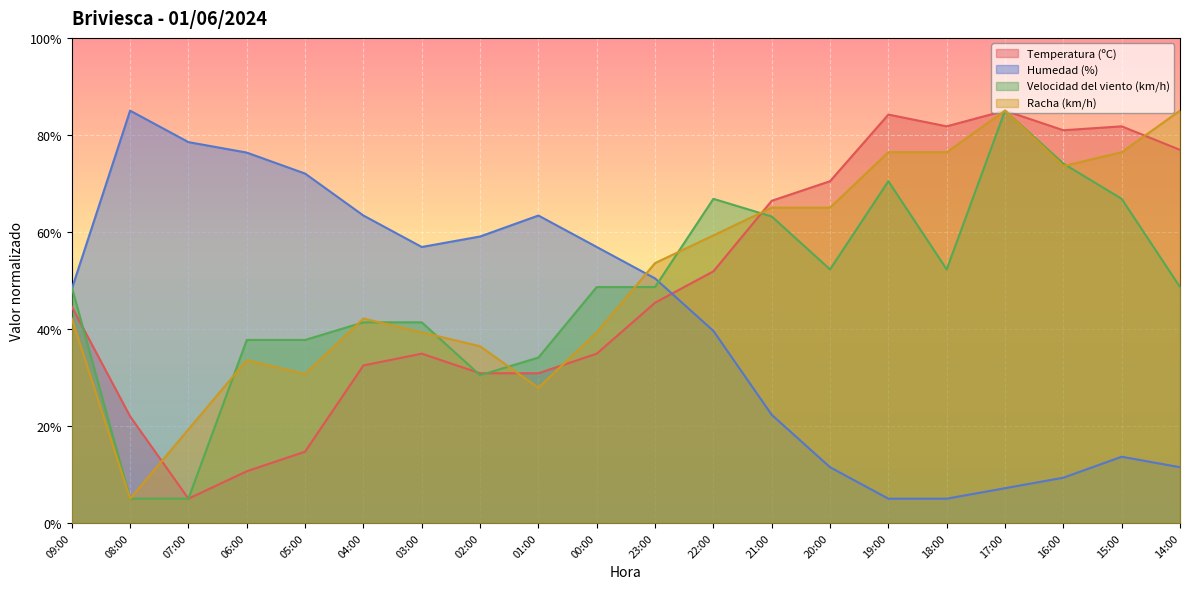

Where is the first local maximum for Racha (km/h)?

06:00